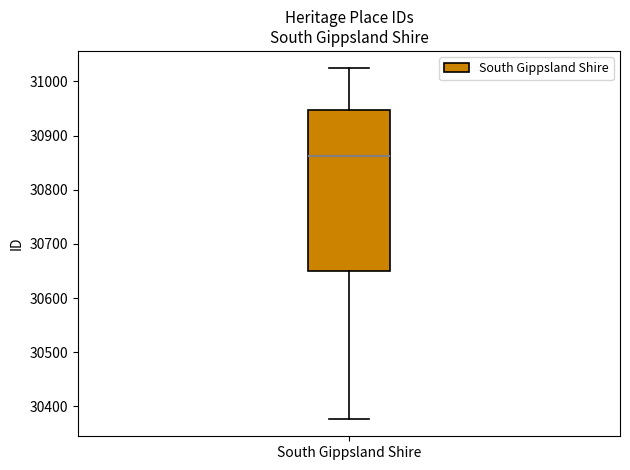

Read this box plot against the y-axis: the position of the median line, the range covered by the box, and the ends of both whiskers. The values are not printed on the chart, so give them approximately, as read against the axis.

median 30860, box 30650 to 30950, whiskers 30380 to 31020